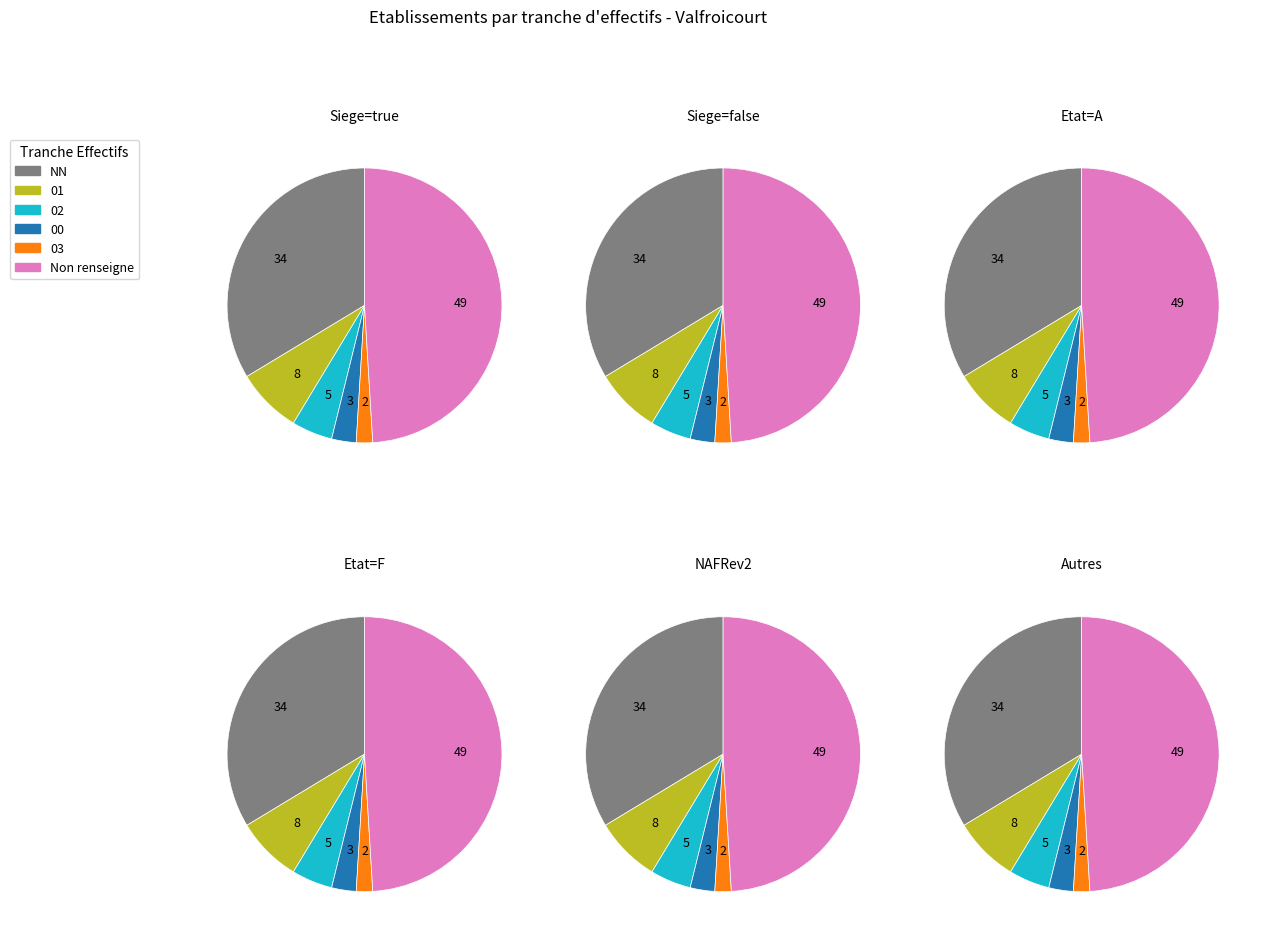

What is the ratio of the value at 02 to the value at 00?

1.7